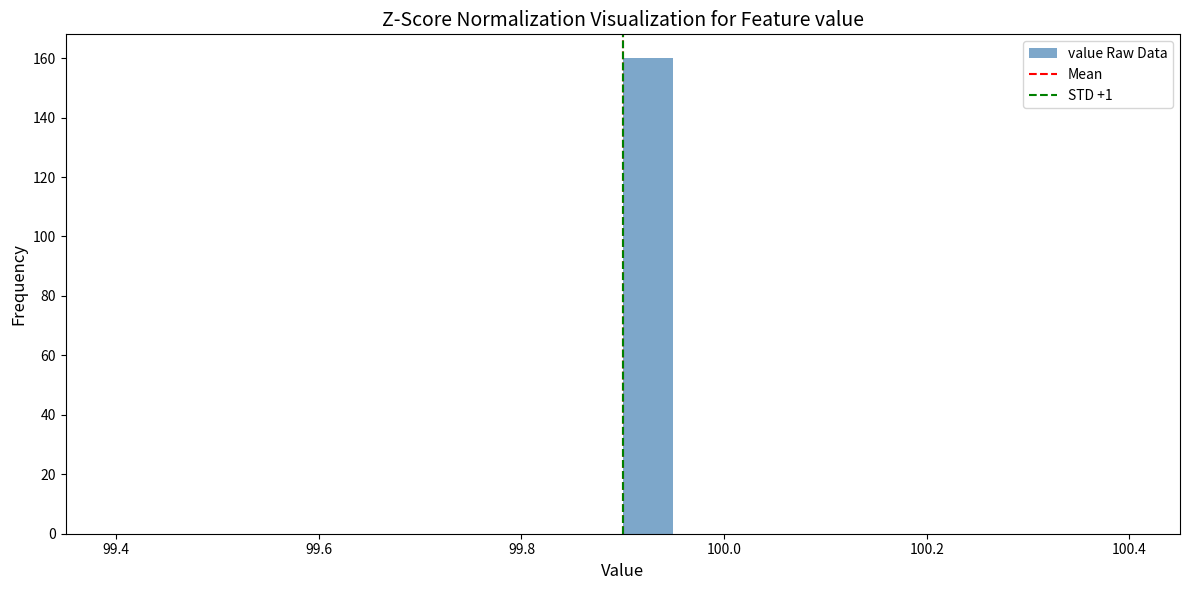

Read against the x-axis, roughly where is the centre of the tallest bar?

99.92